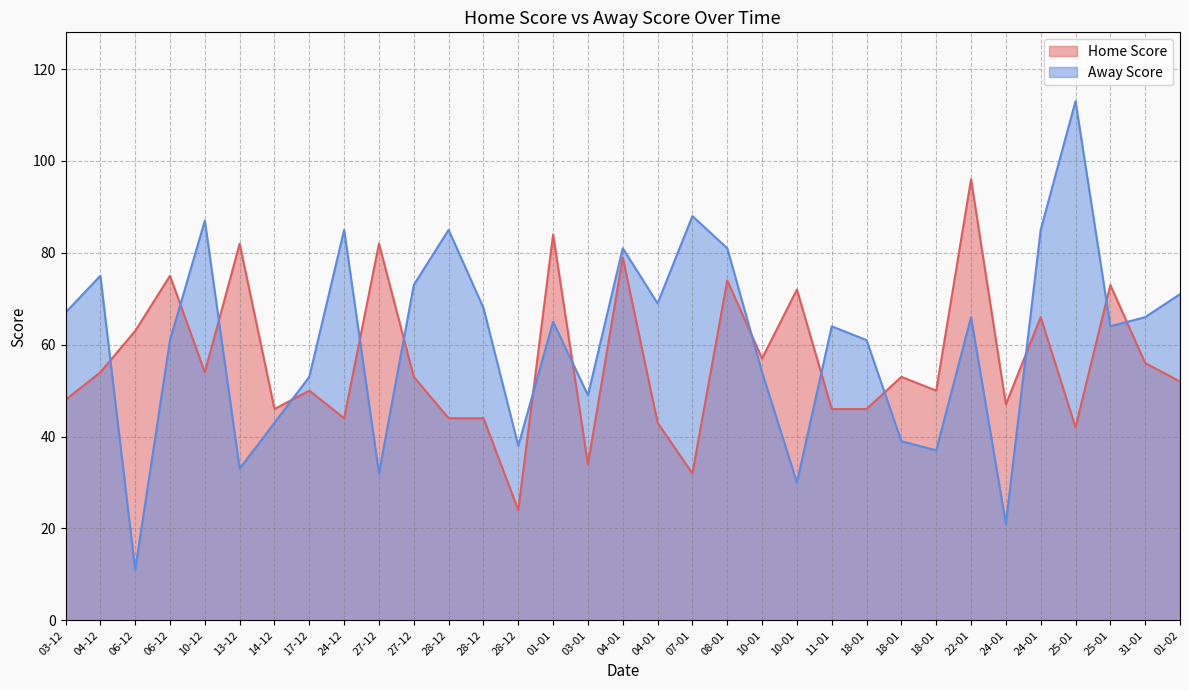

How many values in the Home Score series are below 53?

16